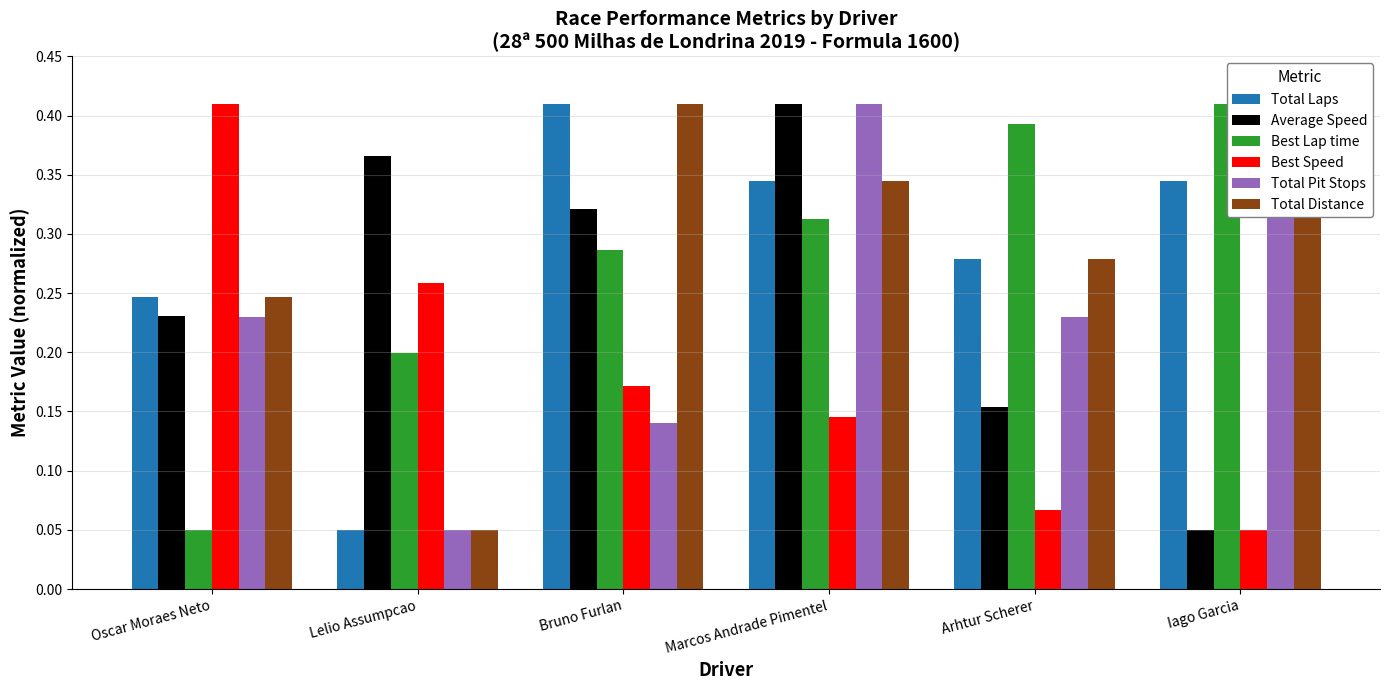

Which series has the largest range (max minus min)?

Total Laps